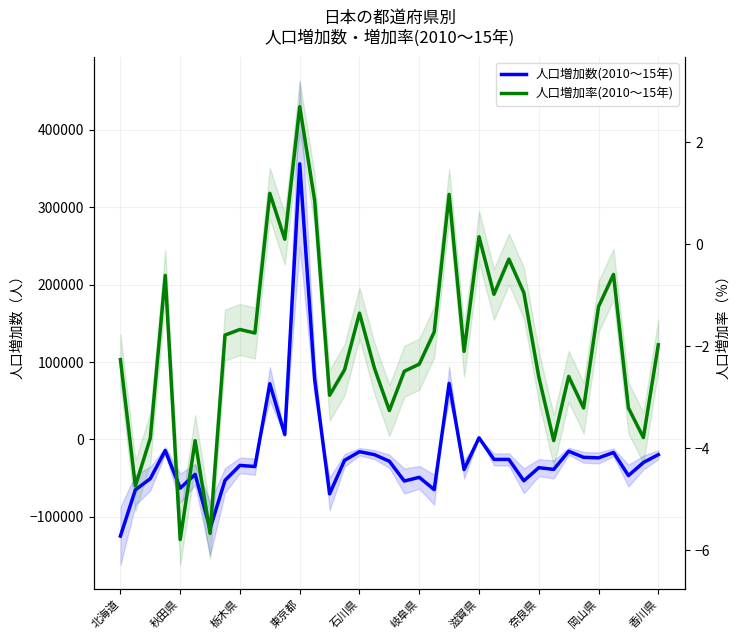

At 19, list the series in order from smallest to largest.

人口増加数(2010～15年), 人口増加率(2010～15年)